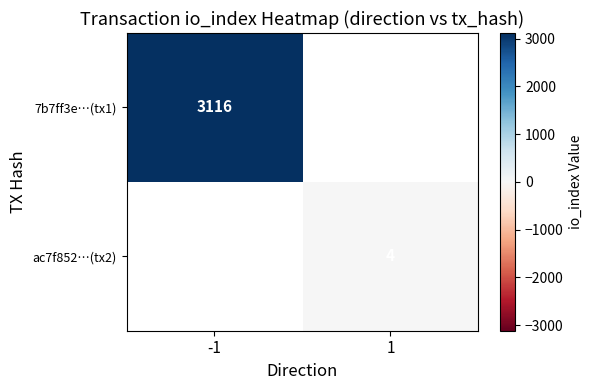

True or false: 7b7ff3e…(tx1) has a value of 1037 at -1.

False